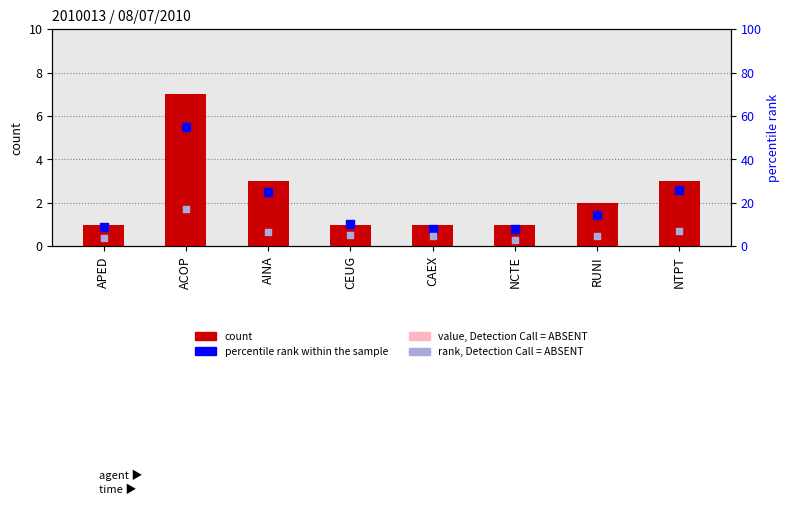

Which series contains the lowest Y value?

value, Detection Call = ABSENT